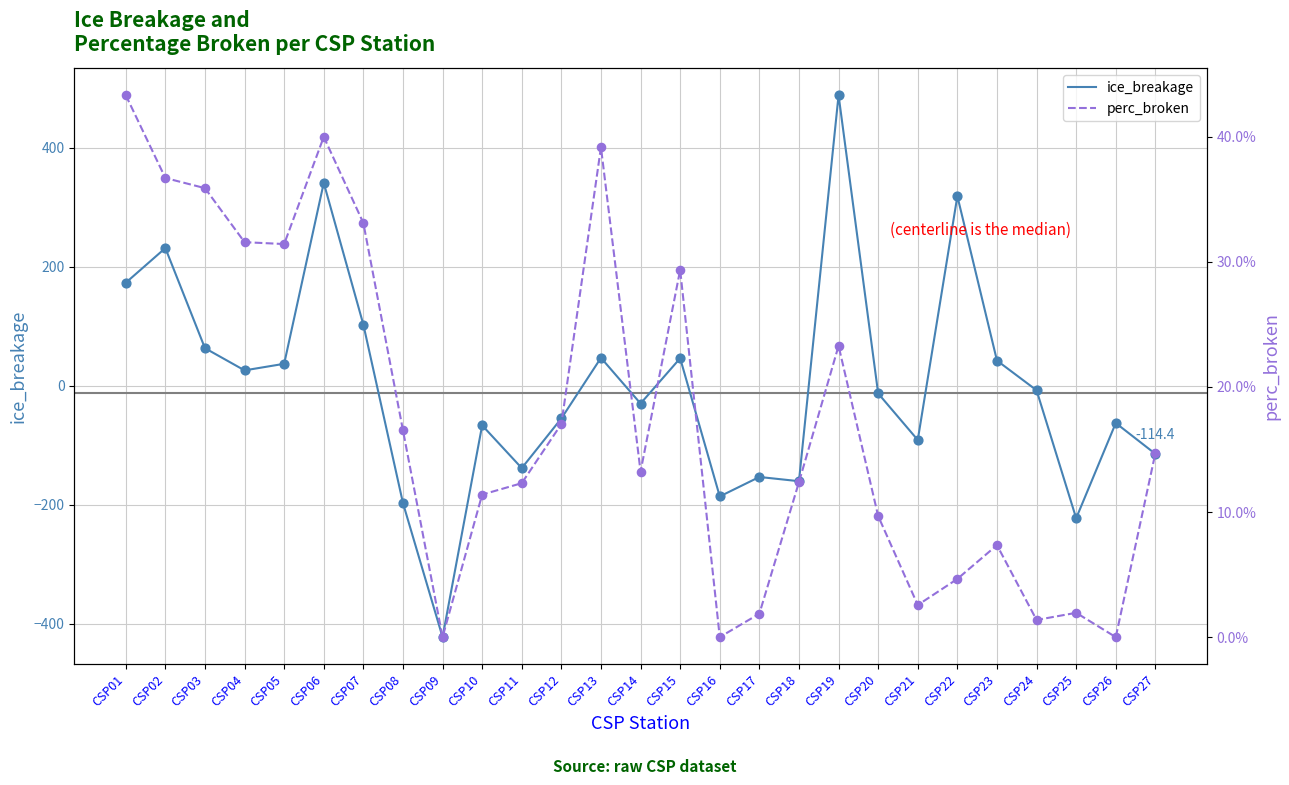

Is the value of ice_breakage at CSP25 greater than the value of perc_broken at CSP09?

No